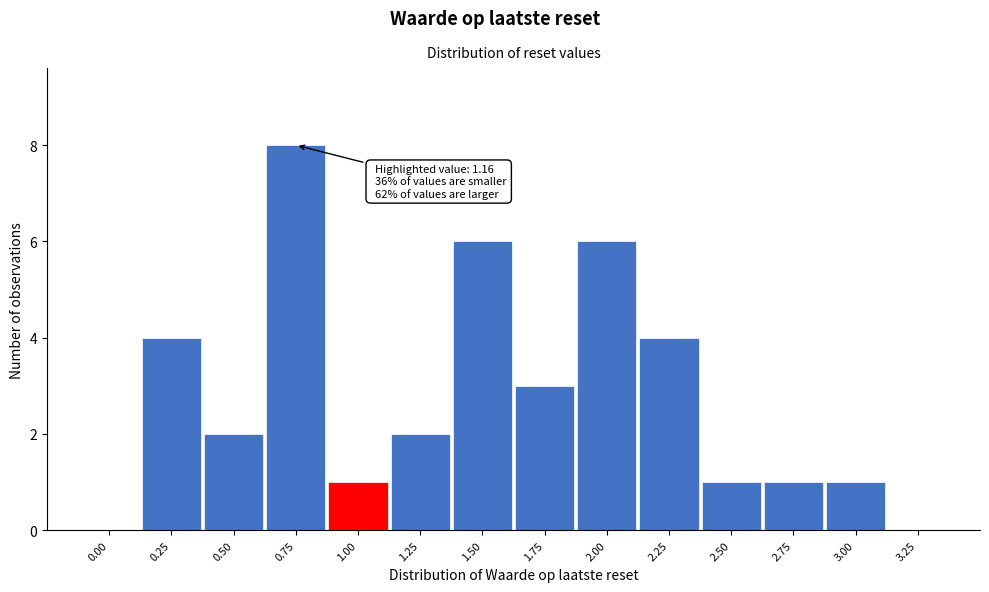

Is it true that the value at 1.50 is 10?

False